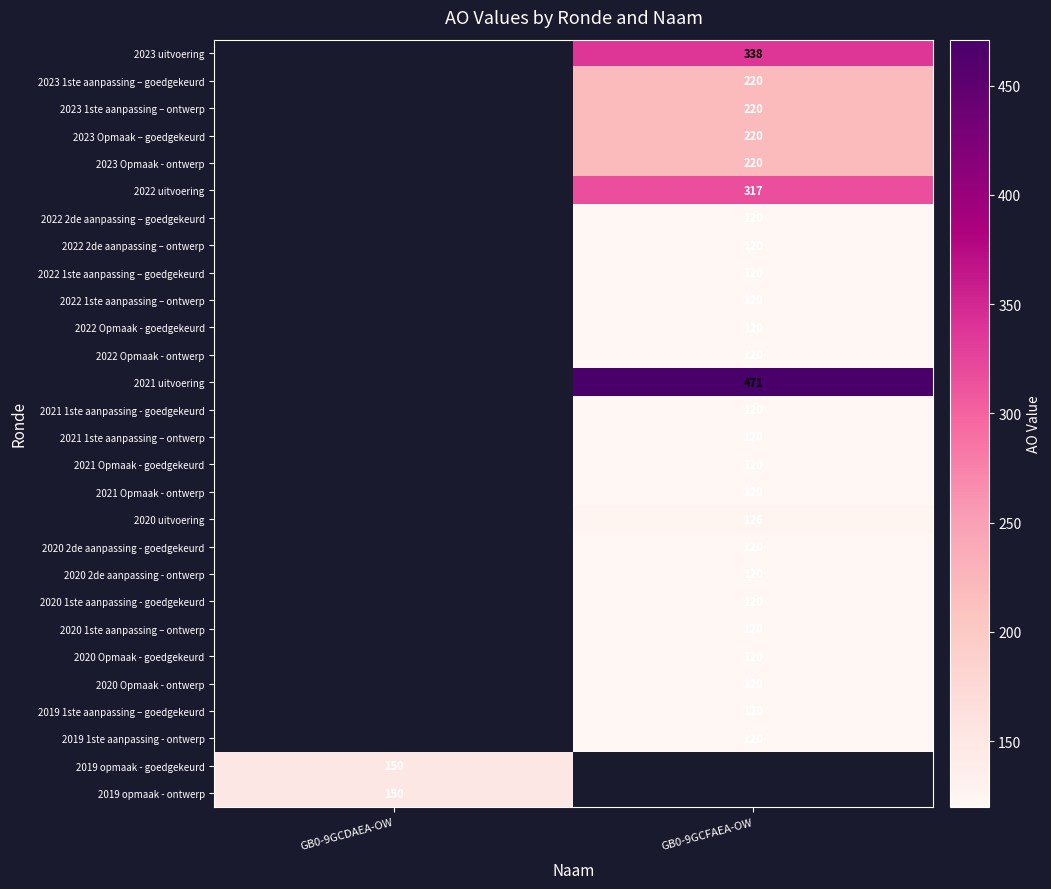

Is it true that 2019 1ste aanpassing – goedgekeurd equals 120 at GB0-9GCFAEA-OW?

True